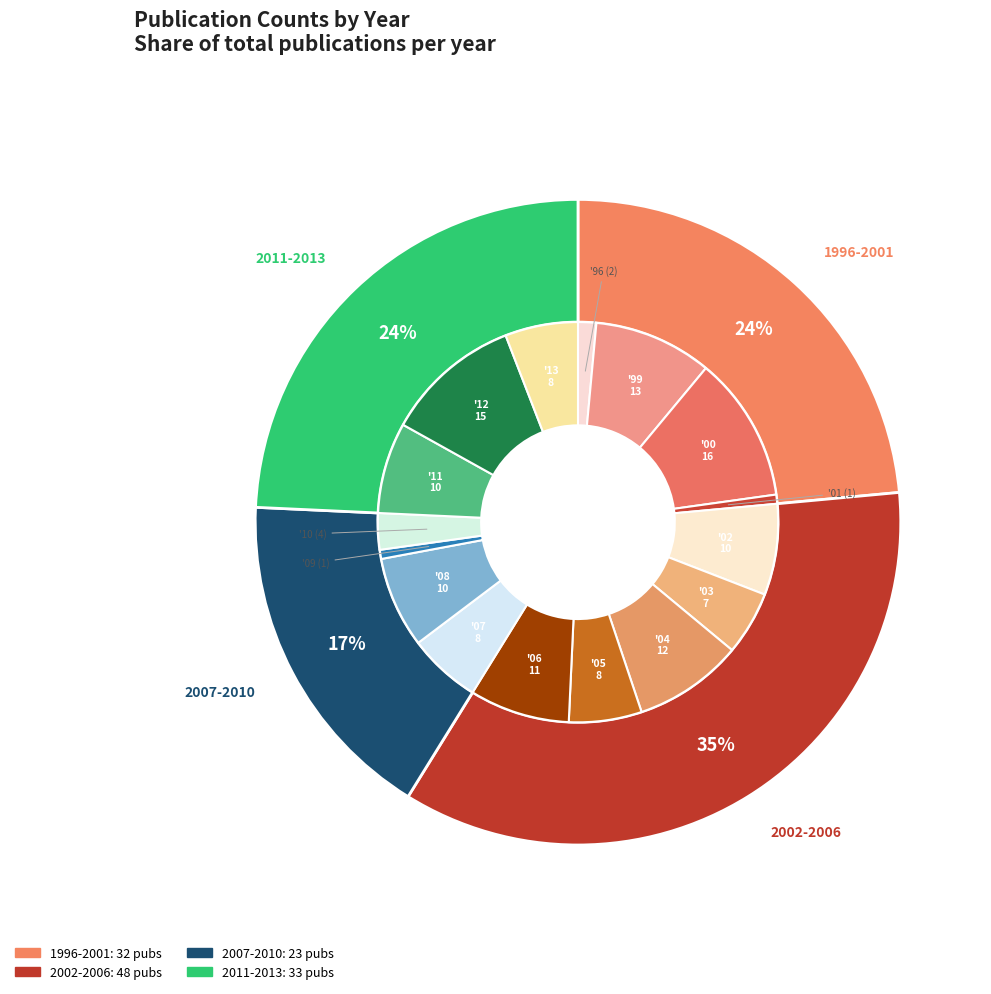

What percentage is the 2009 slice, to the nearest percent?

1%